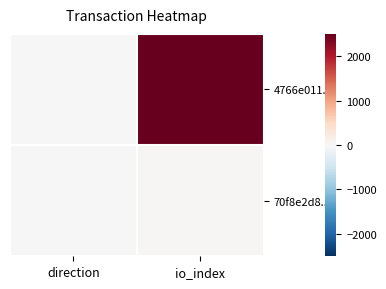

Reading right to left, what are all the values shown in this chart?

4766e011...: io_index=2507	direction=-1
70f8e2d8...: io_index=20	direction=1